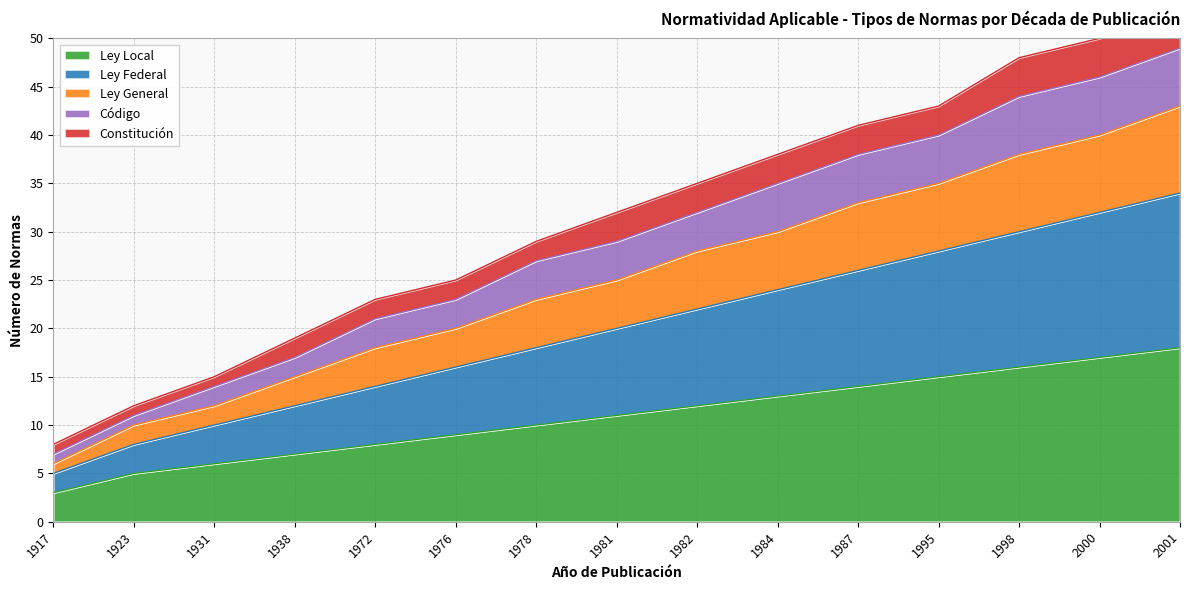

True or false: Código and Ley General intersect in this chart.

False